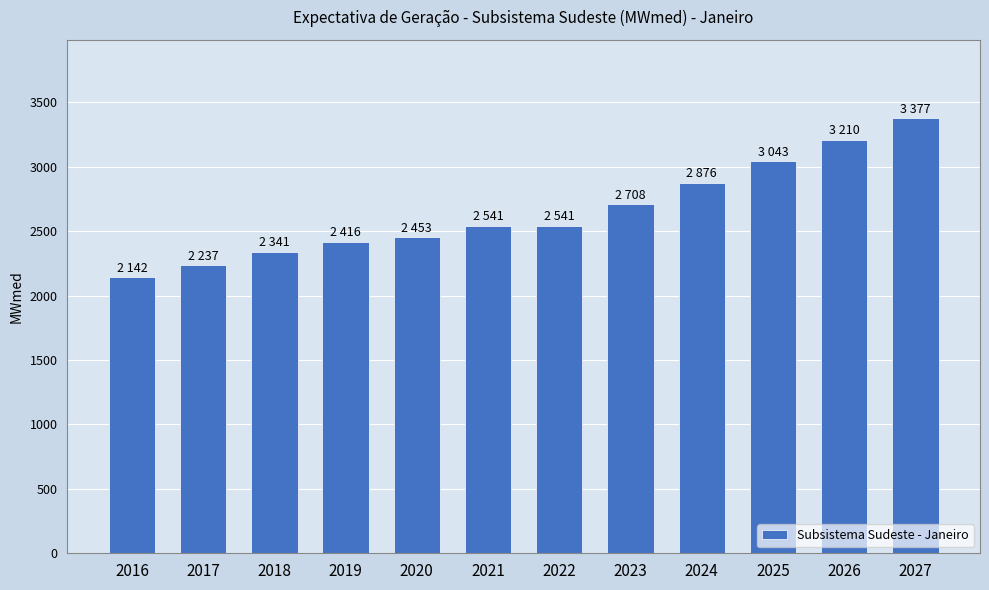

Reading left to right, list all the values displayed in this chart.

2142.4	2236.9	2340.9	2416.0	2453.3	2541.2	2541.2	2708.4	2875.6	3042.8	3210.1	3377.3